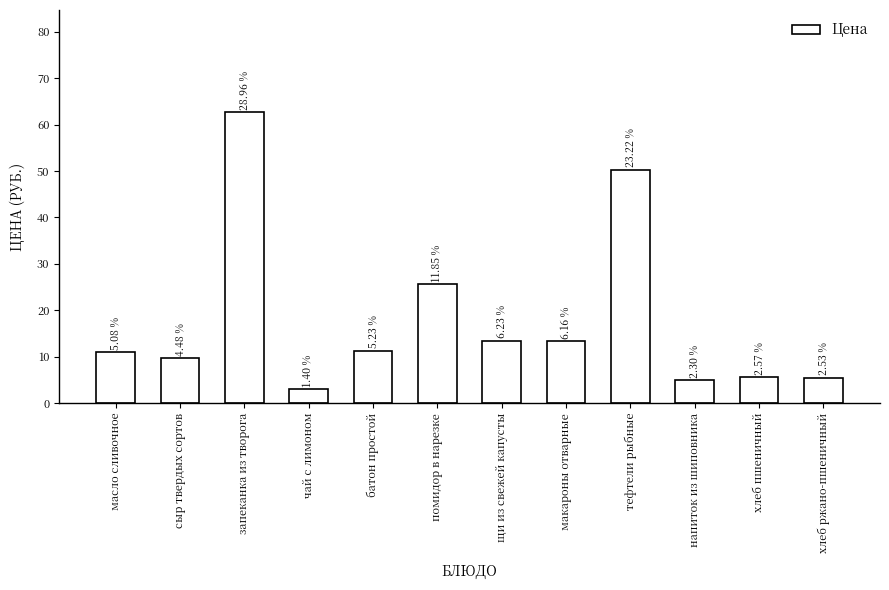

How many bars are there in total?

12